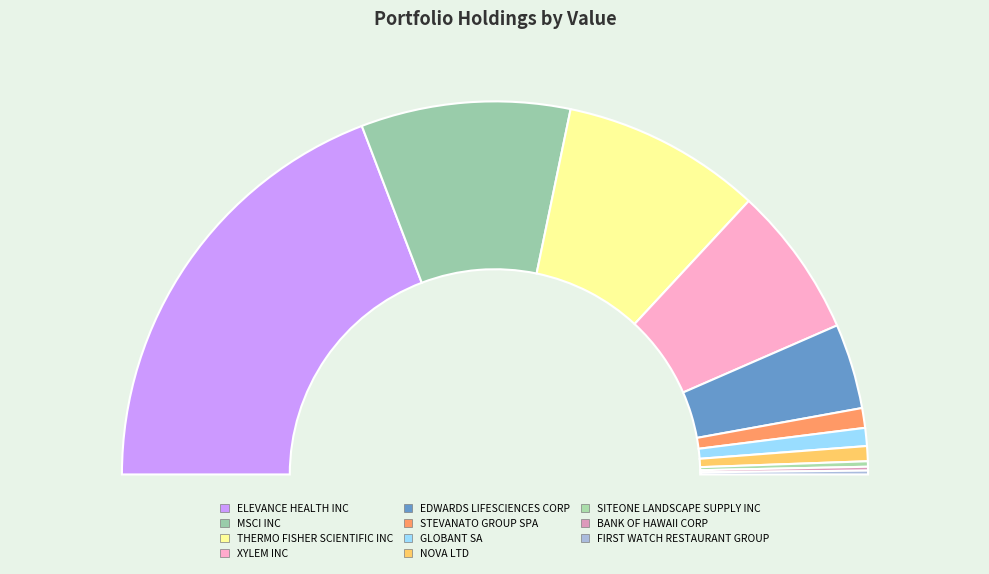

What percentage is NOT represented by BANK OF HAWAII CORP?

99.7%